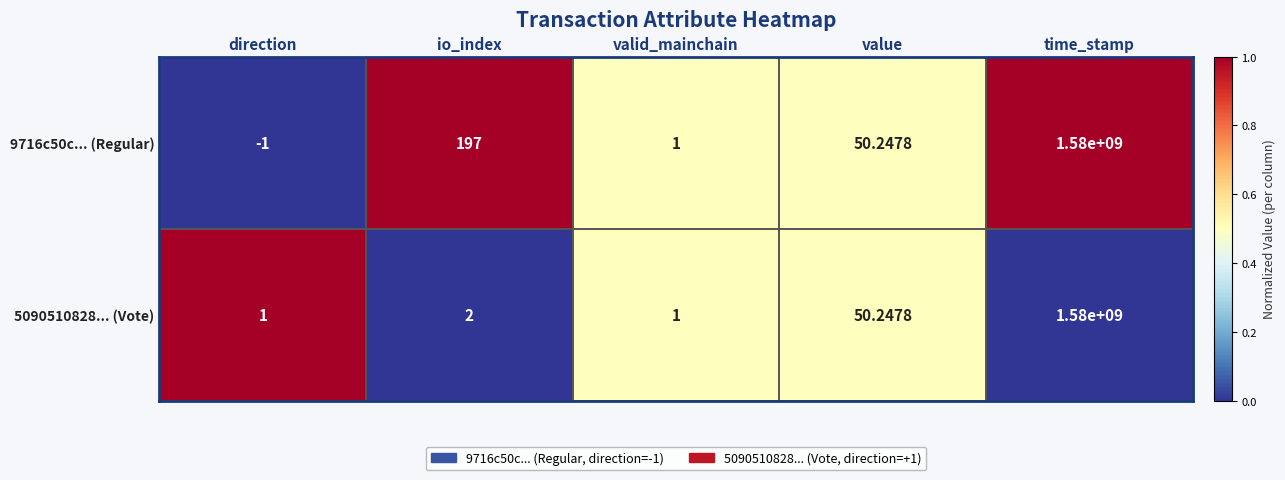

At which category is the sum across all series the highest?

time_stamp